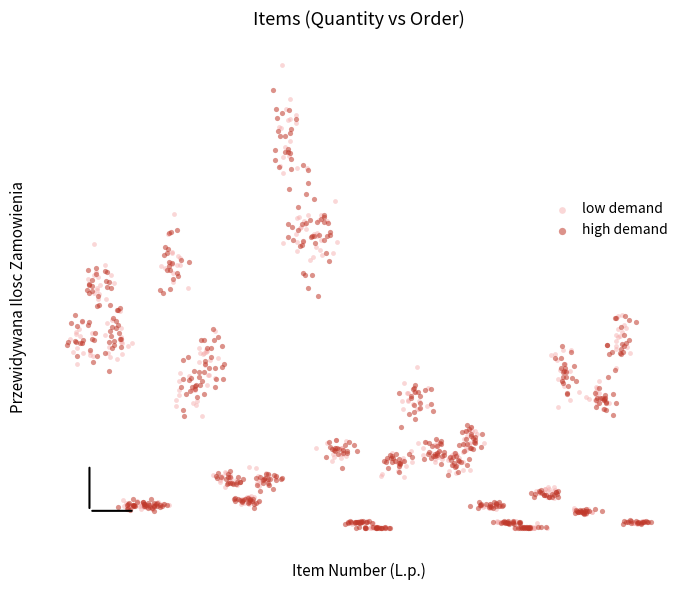

Which series has the widest spread of Y values?

low demand